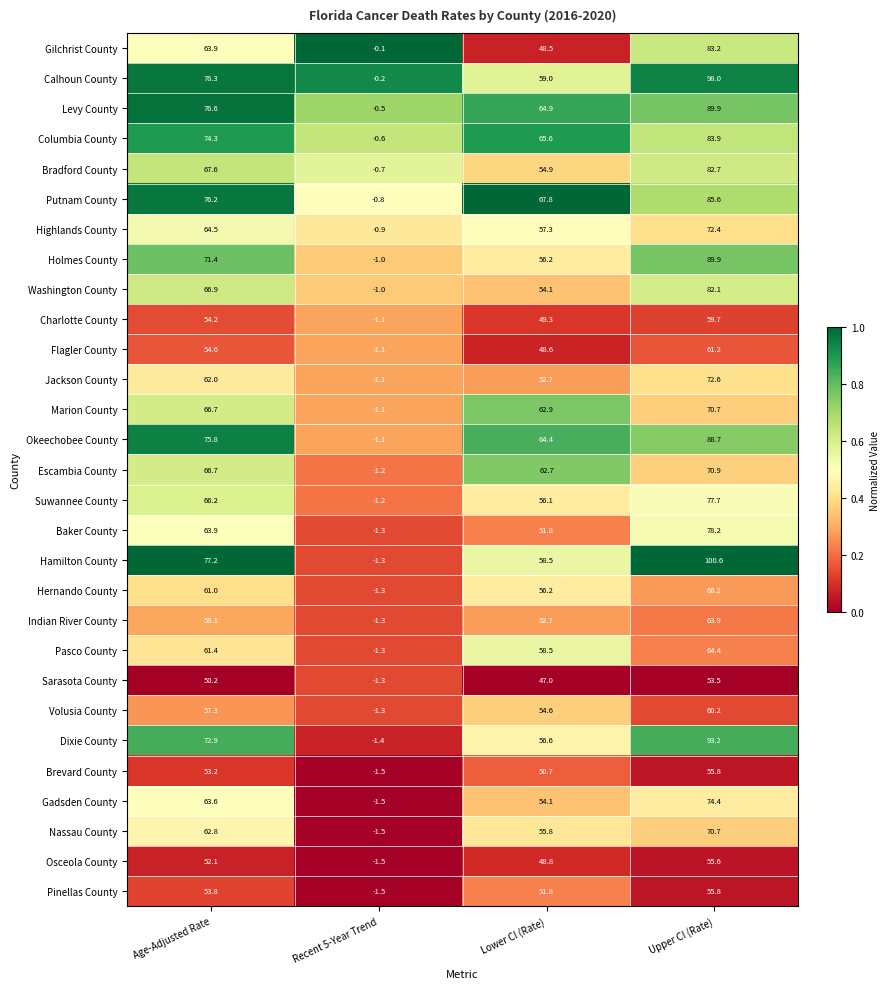

Which series has the largest total across all categories?

Hamilton County